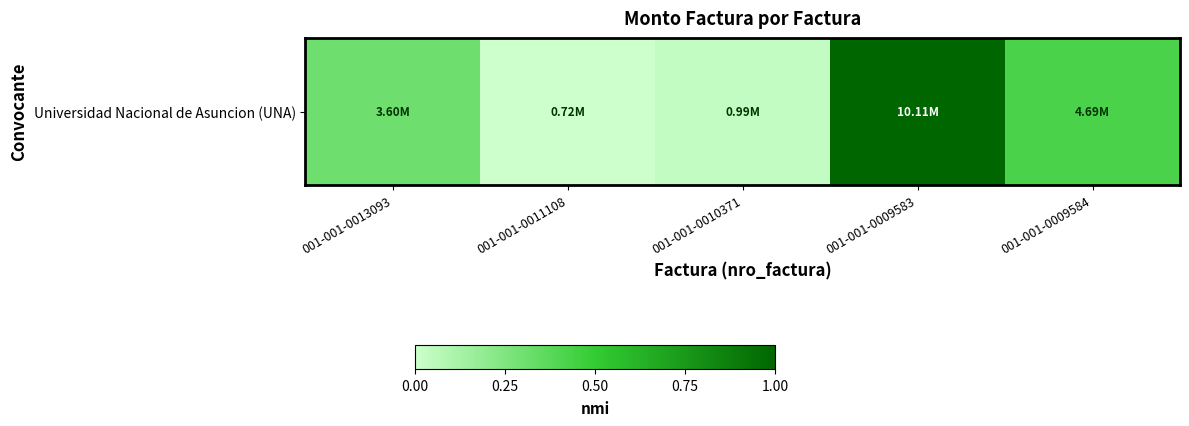

Which has a higher value, 001-001-0009584 or 001-001-0011108?

001-001-0009584